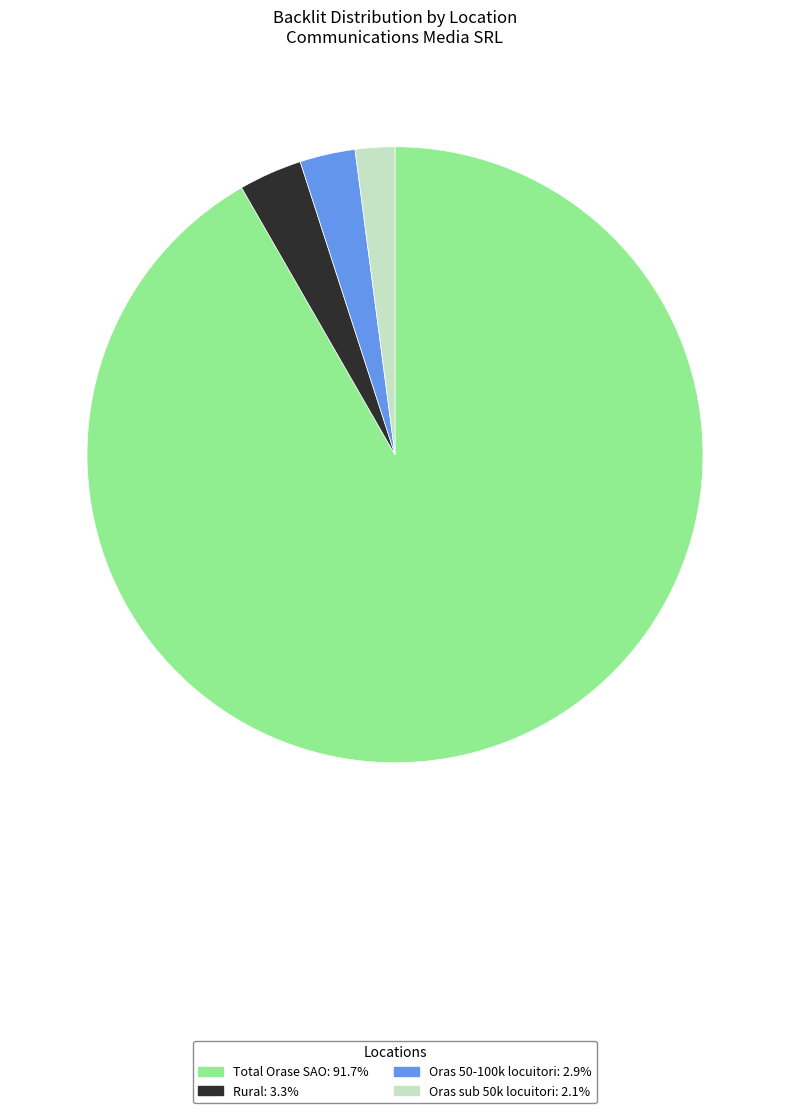

Combined, do Total Orase SAO and Oras sub 50k locuitori account for over 50%?

Yes